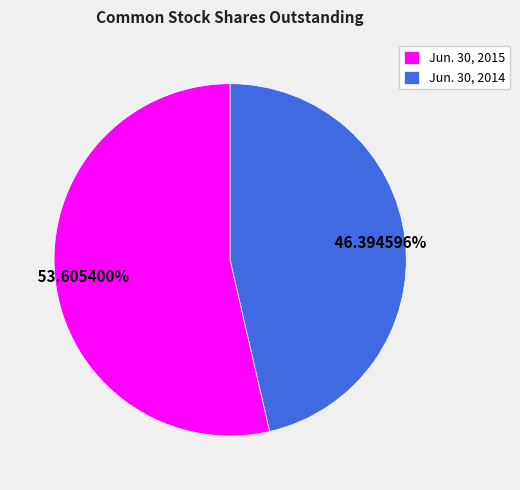

What is the total percentage of Jun. 30, 2014 and Jun. 30, 2015?

100.0%